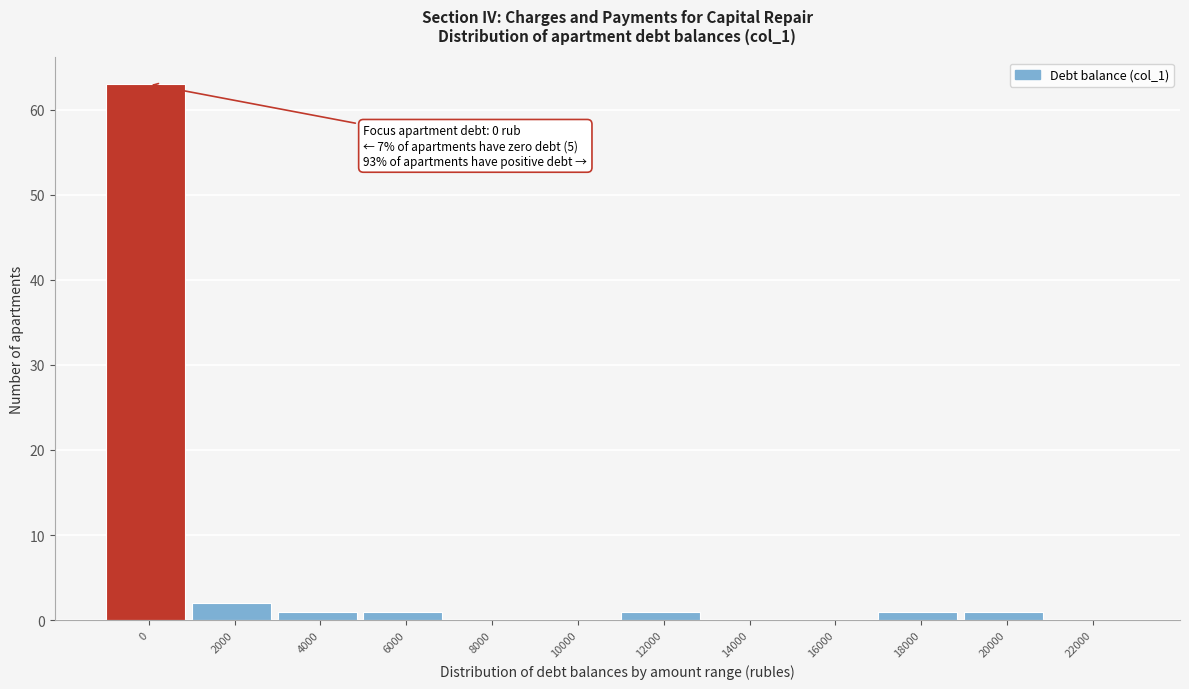

Reading left to right, list all the values displayed in this chart.

0=63	2000=2	4000=1	6000=1	8000=0	10000=0	12000=1	14000=0	16000=0	18000=1	20000=1	22000=0